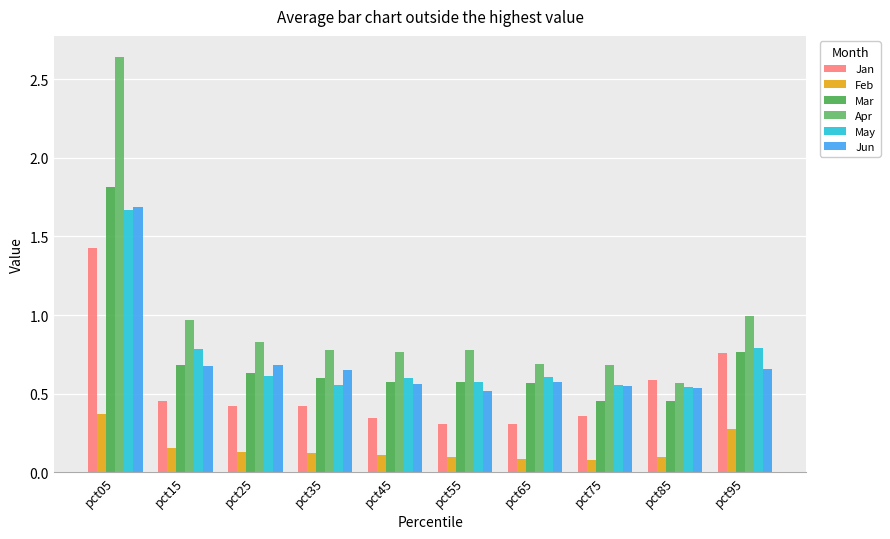

What are all the series names shown in the legend?

Jan, Feb, Mar, Apr, May, Jun